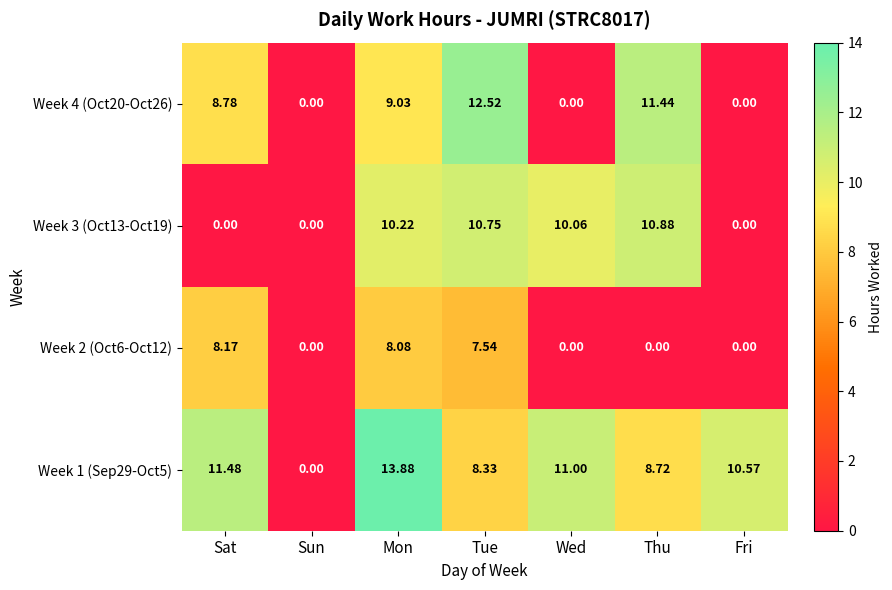

What is the spread (max minus min) of values at Wed?

11.0